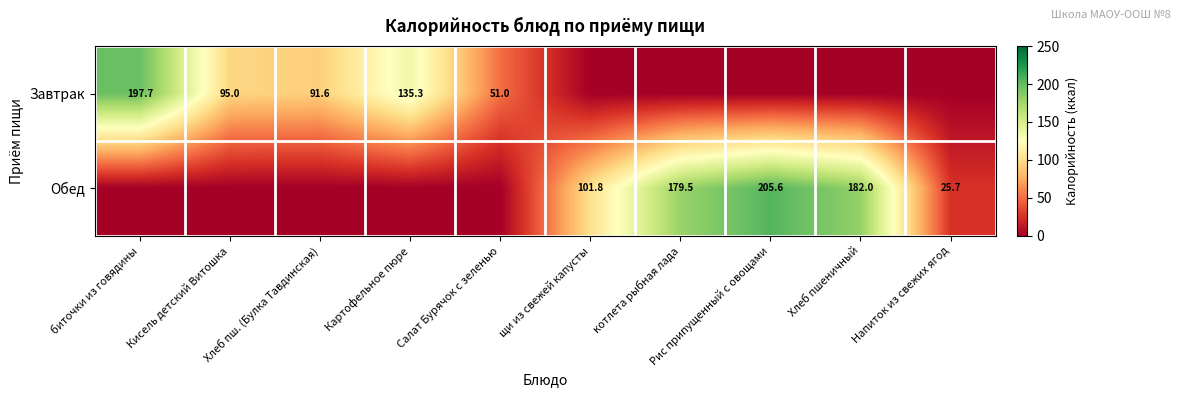

Which series has the largest range (max minus min)?

Обед